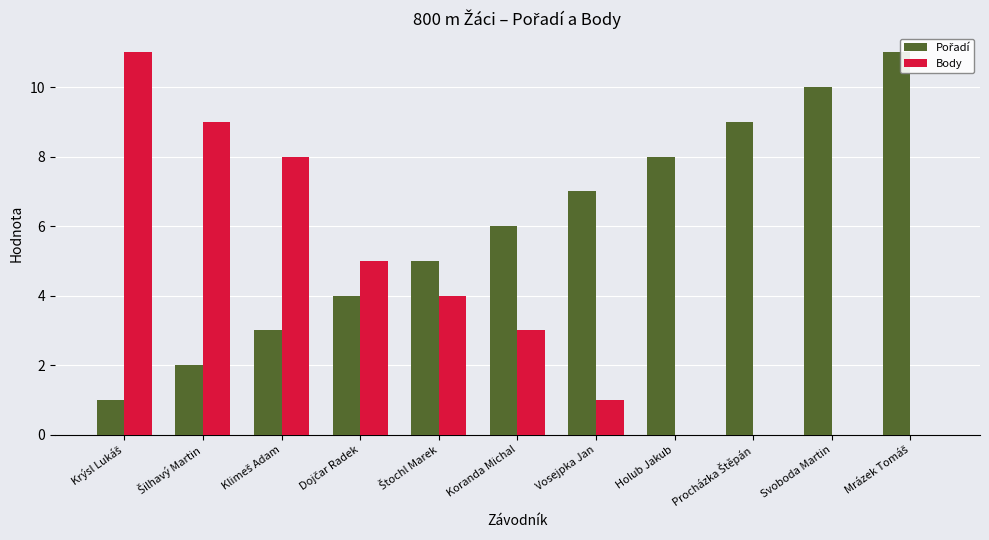

Which has a higher value, Holub Jakub or Svoboda Martin?

Svoboda Martin